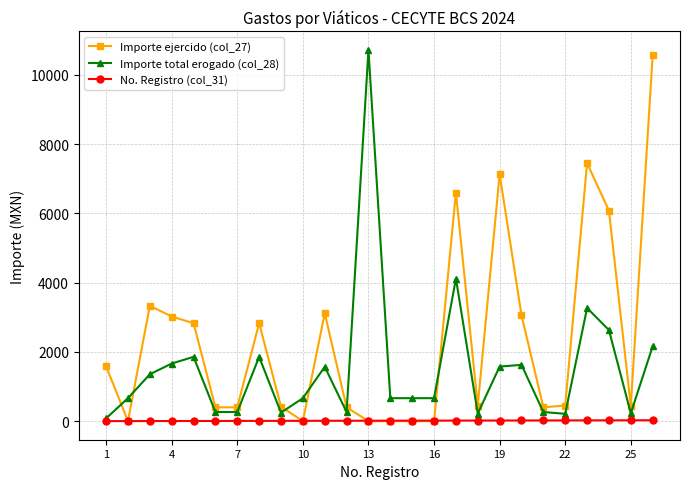

What are all the series names shown in the legend?

Importe ejercido (col_27), Importe total erogado (col_28), No. Registro (col_31)